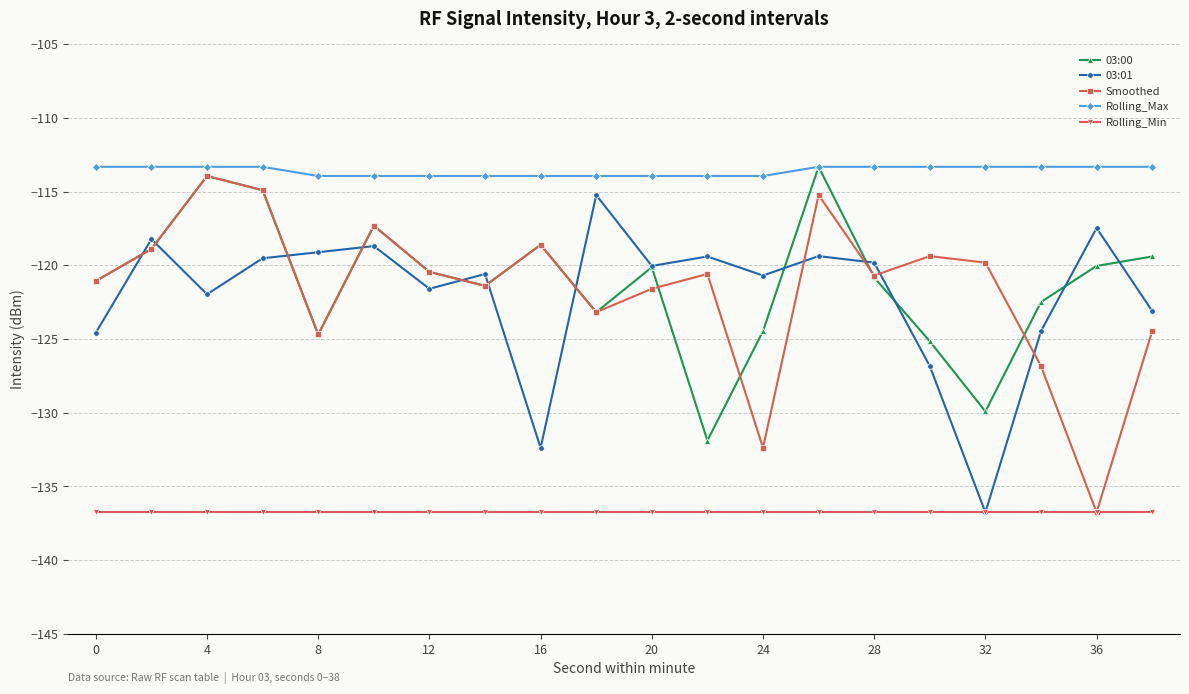

At how many categories does at least one series exceed -134?

20